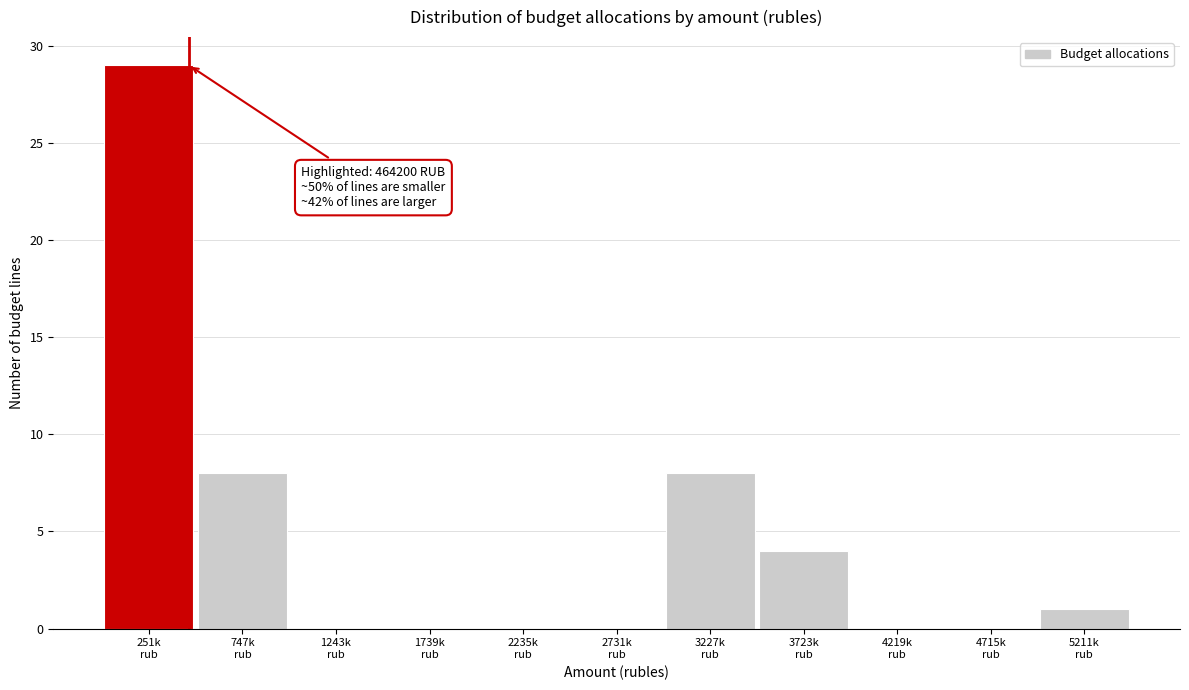

What is the maximum value shown in the chart?

29